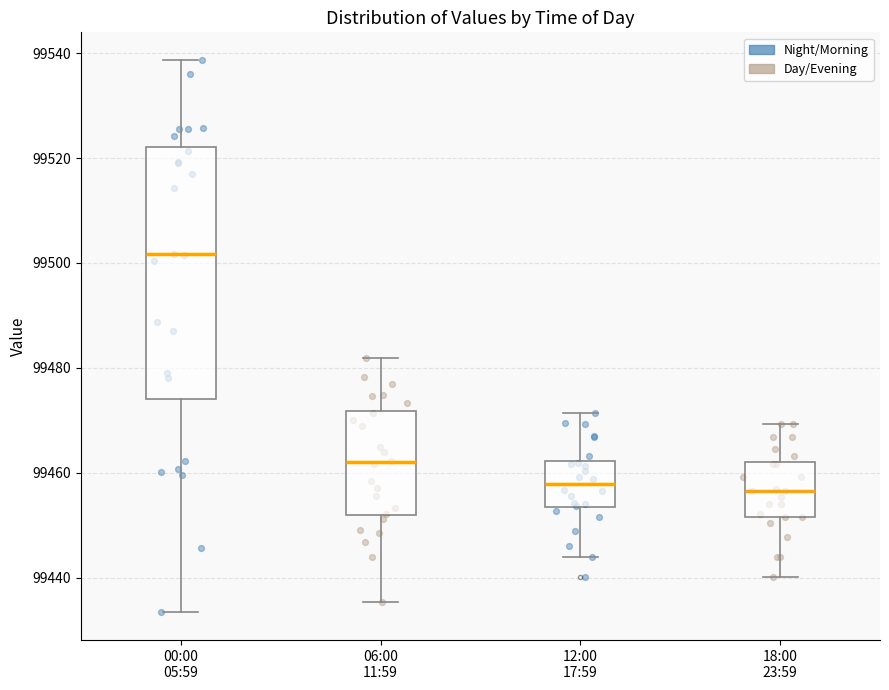

Reading left to right, transcribe this box plot: for each box, give where its median line is, the range the box spans, and where its two whiskers end, as read against the y-axis. The values are not printed on the chart, so give them approximately, as read against the axis.

00:00 05:59: median 99502, box 99474 to 99522, whiskers 99434 to 99538
06:00 11:59: median 99462, box 99452 to 99472, whiskers 99436 to 99482
12:00 17:59: median 99458, box 99454 to 99462, whiskers 99444 to 99472
18:00 23:59: median 99456, box 99452 to 99462, whiskers 99440 to 99470